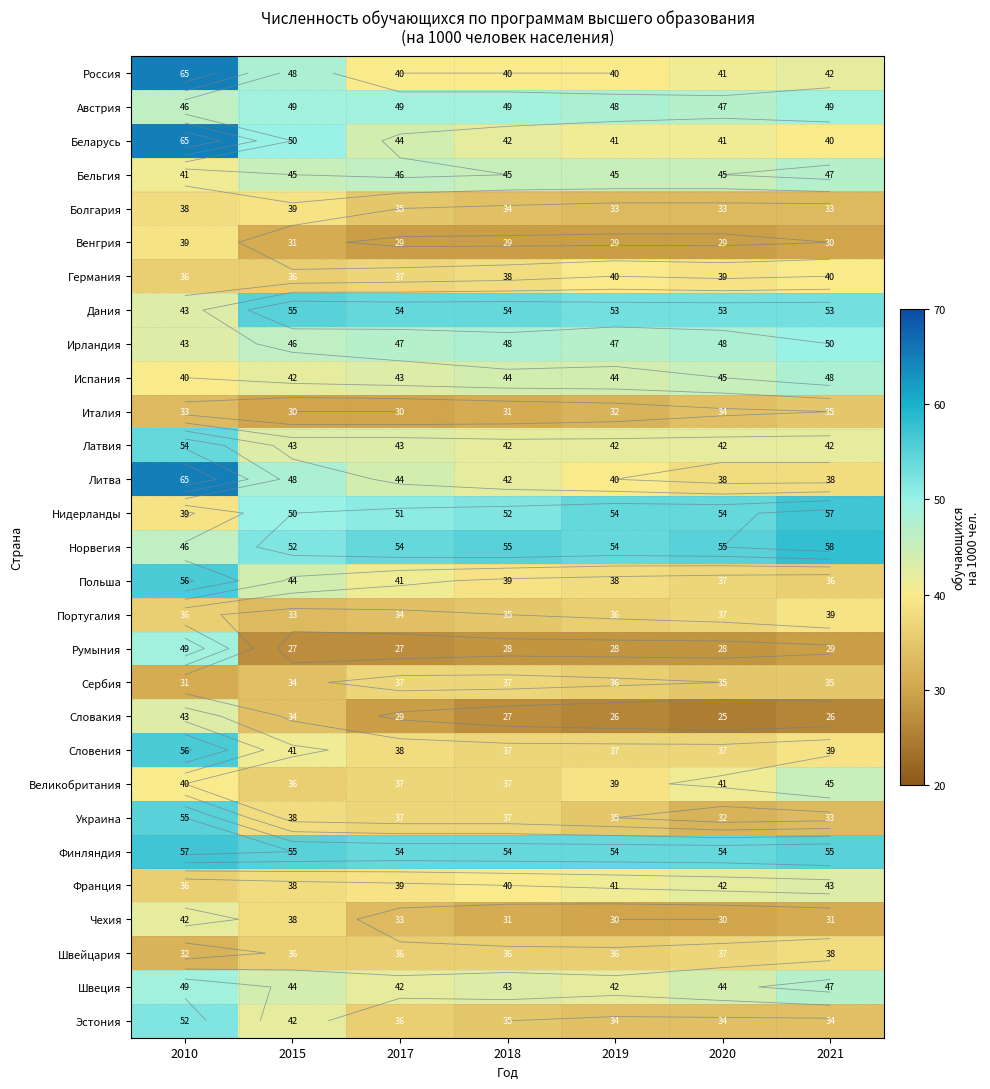

Rank the series by their maximum value, from highest to lowest.

Россия, Беларусь, Литва, Норвегия, Нидерланды, Финляндия, Польша, Словения, Дания, Украина, Латвия, Эстония, Ирландия, Австрия, Румыния, Швеция, Испания, Бельгия, Великобритания, Словакия, Франция, Чехия, Германия, Болгария, Венгрия, Португалия, Швейцария, Сербия, Италия